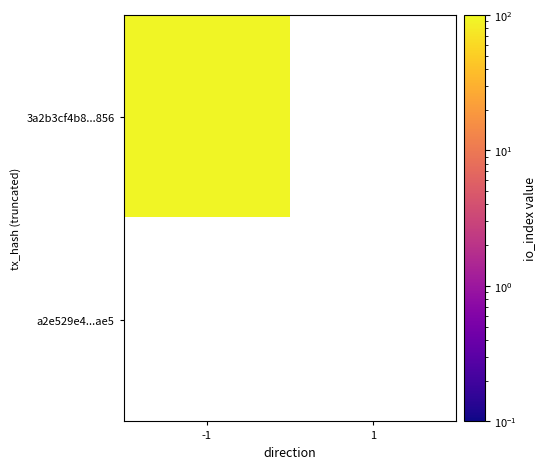

What is the average value of the 3a2b3cf4b8d741d7aae36d1a6ae3c1444394856 series?

46